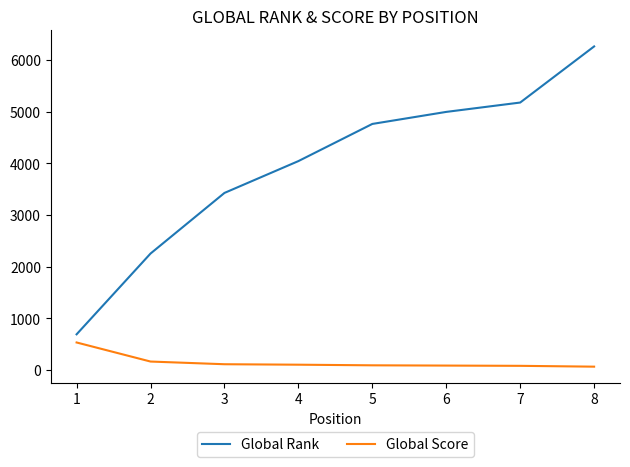

How many values in the Global Rank series are below 4760?

4